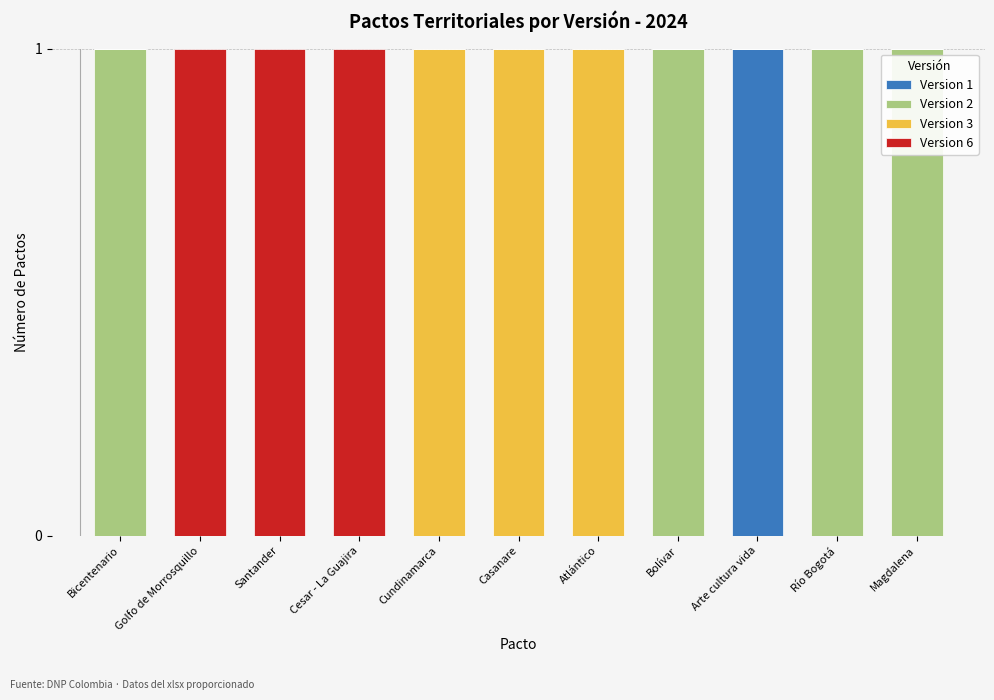

The value of Version 1 at Atlántico is 0. True or false?

True